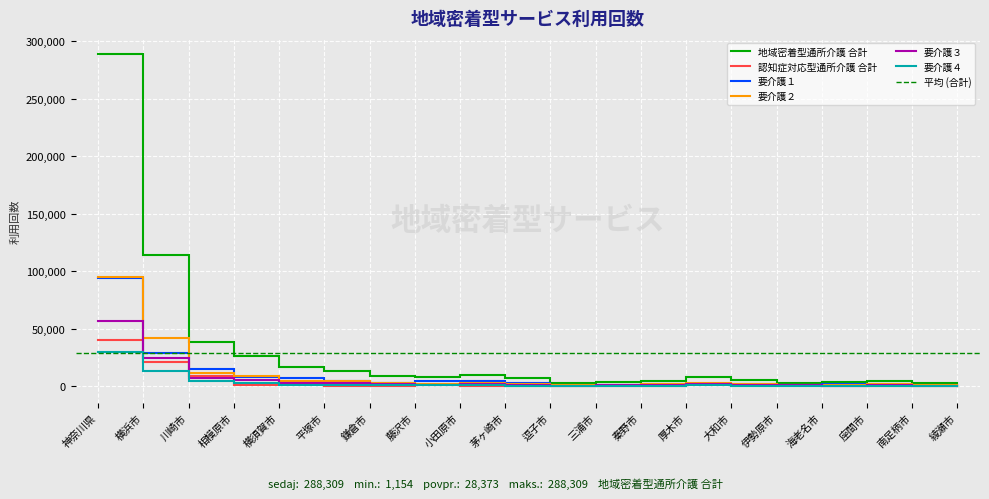

Where is the first local minimum for 要介護３?

藤沢市